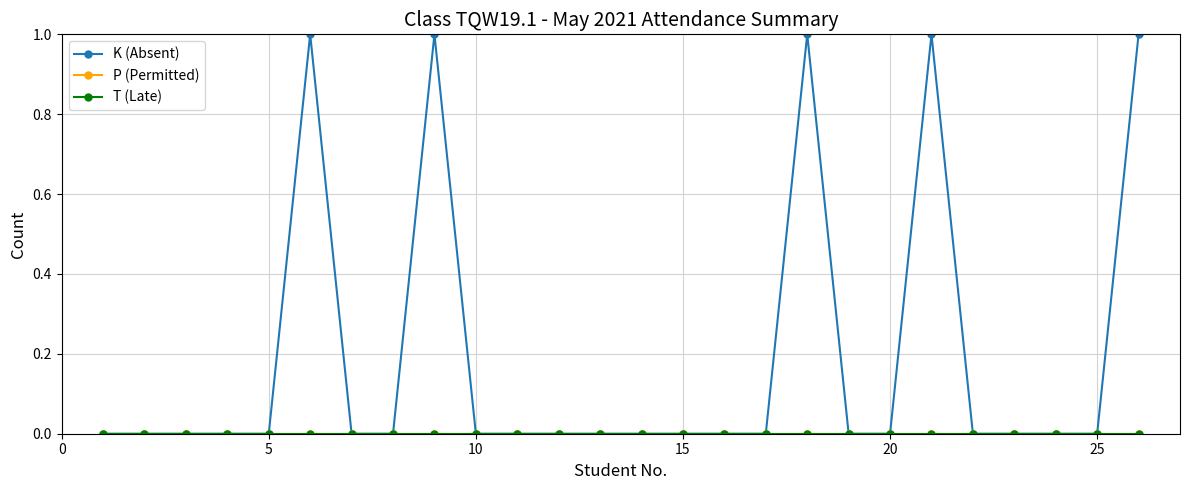

Is this an area chart (filled region under the line)?

No